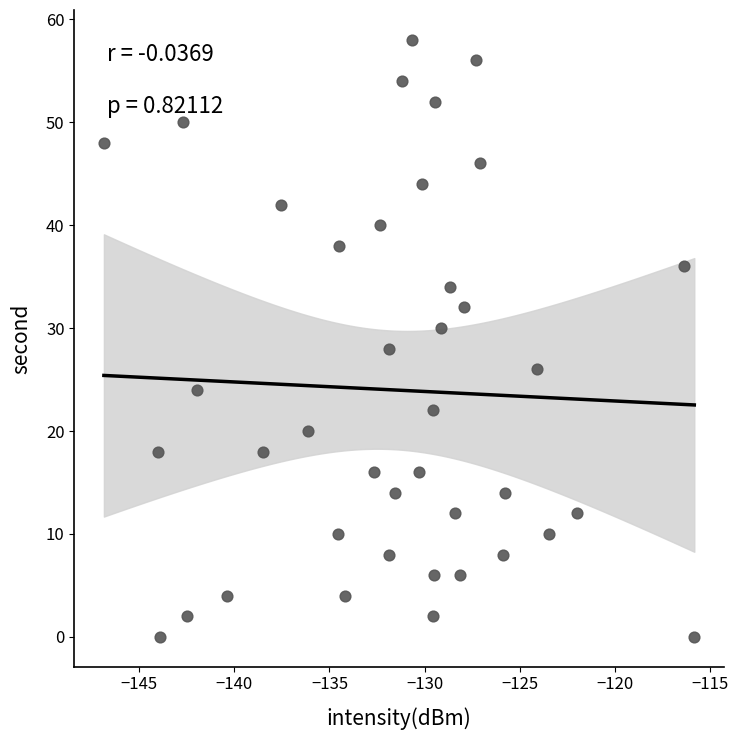

What is the range of Y values (max minus min)?

58